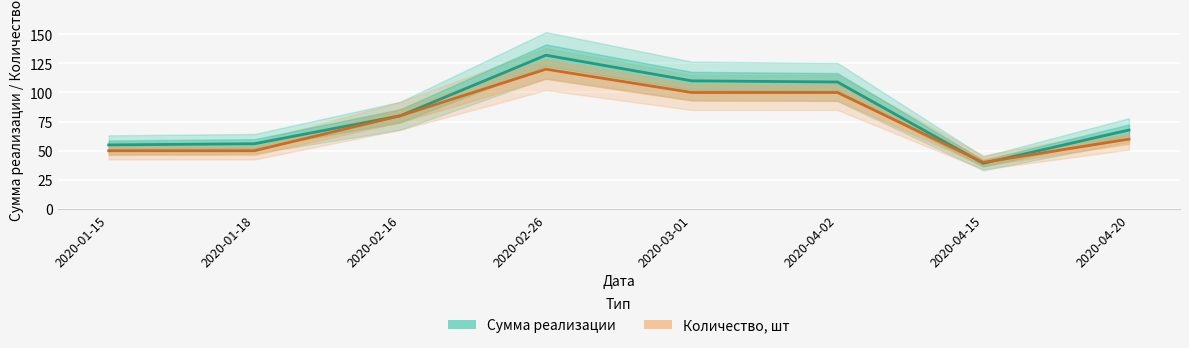

Which category has the highest value across all series?

2020-02-26